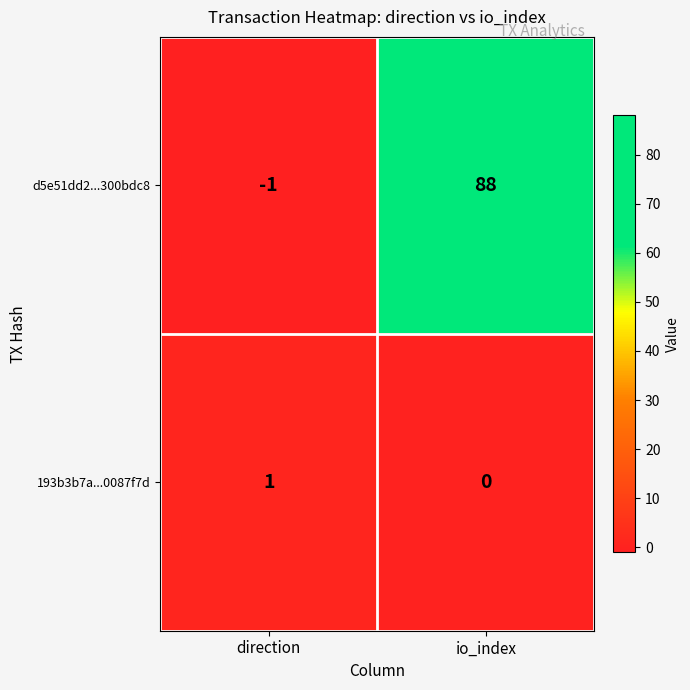

What is the difference between the maximum and minimum values in the d5e51dd2...300bdc8 series?

89